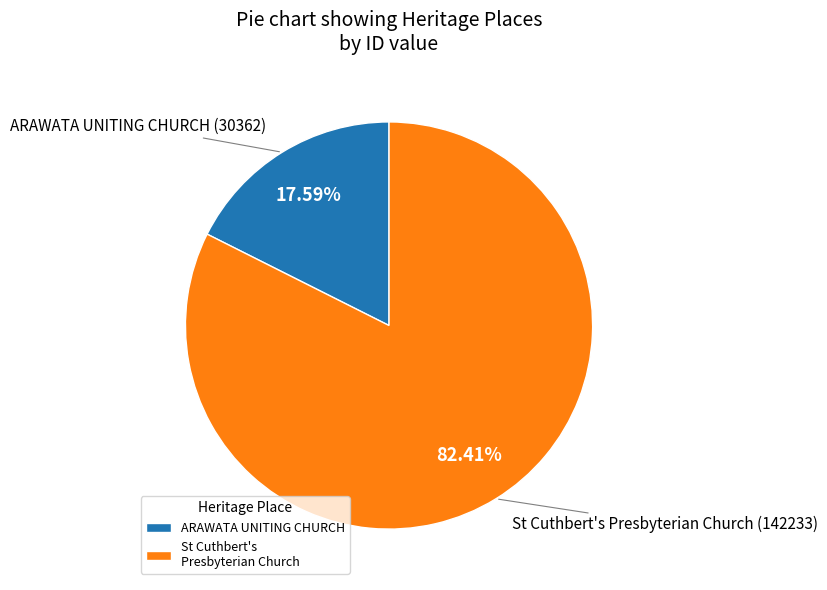

To the nearest percent, what is the difference between the ARAWATA UNITING CHURCH and St Cuthbert's Presbyterian Church slice percentages?

65%